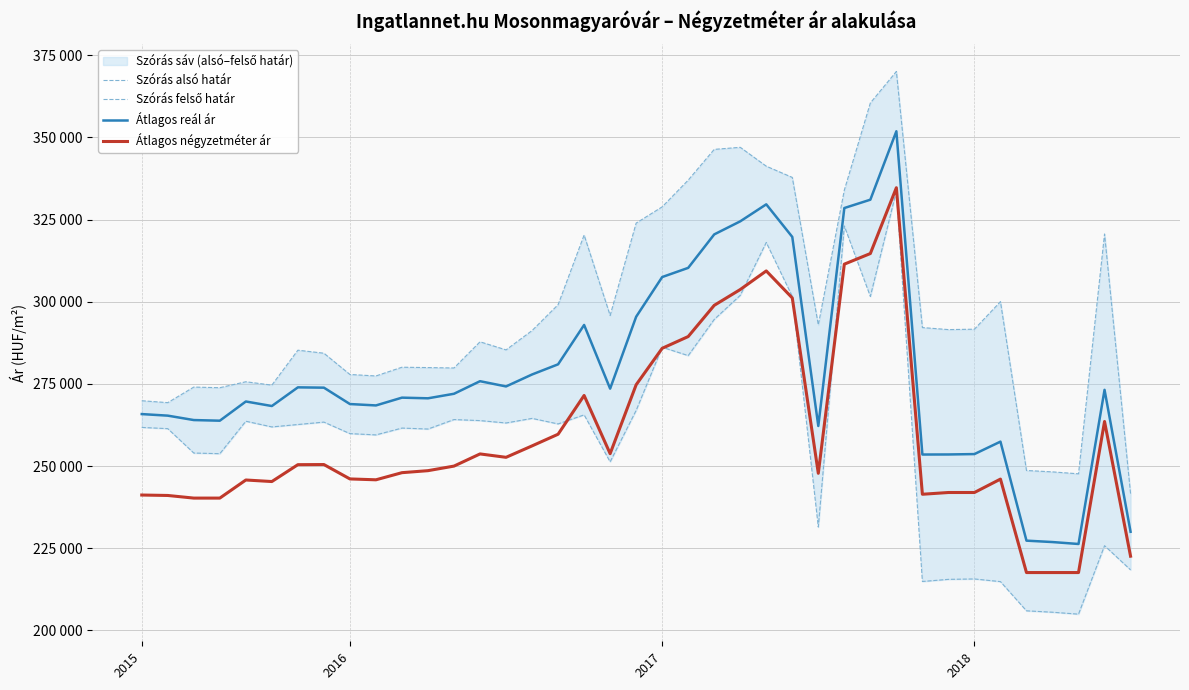

What is the difference between the Szórás alsó határ values at 4 and 19?

3298